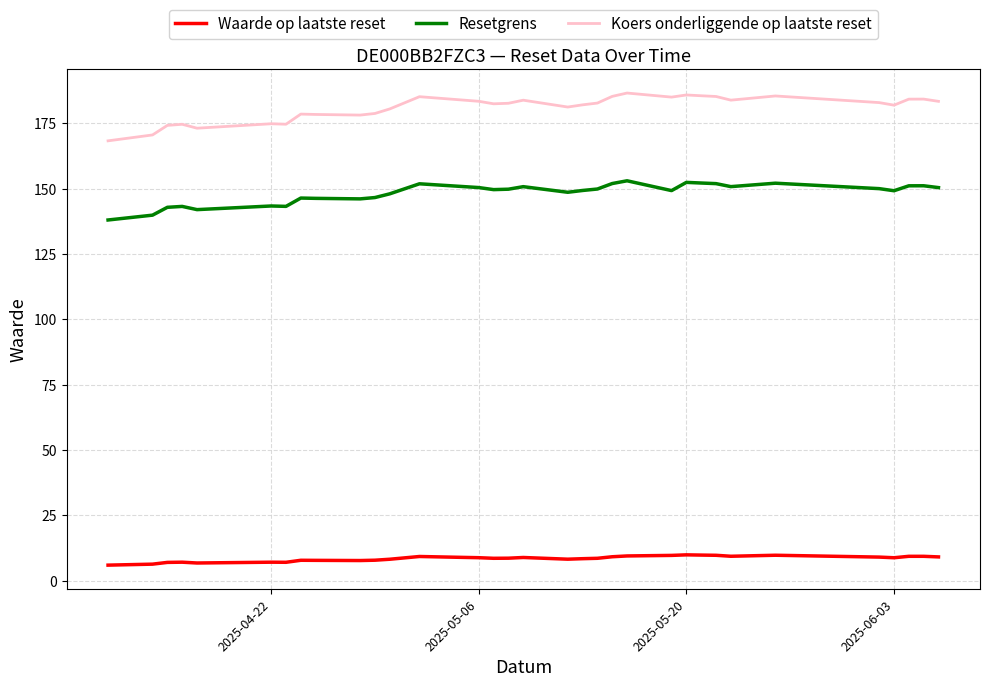

List the series in order of their overall mean, lowest first.

Waarde op laatste reset, Resetgrens, Koers onderliggende op laatste reset